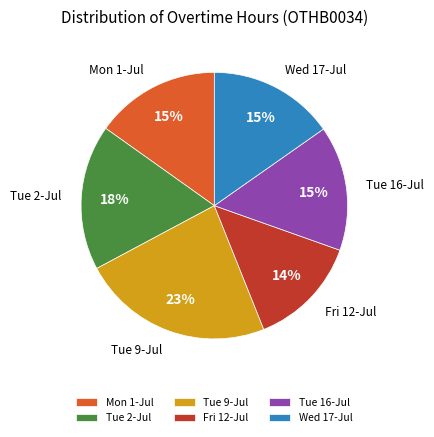

What percentage is the Mon 1-Jul slice, to the nearest percent?

15%